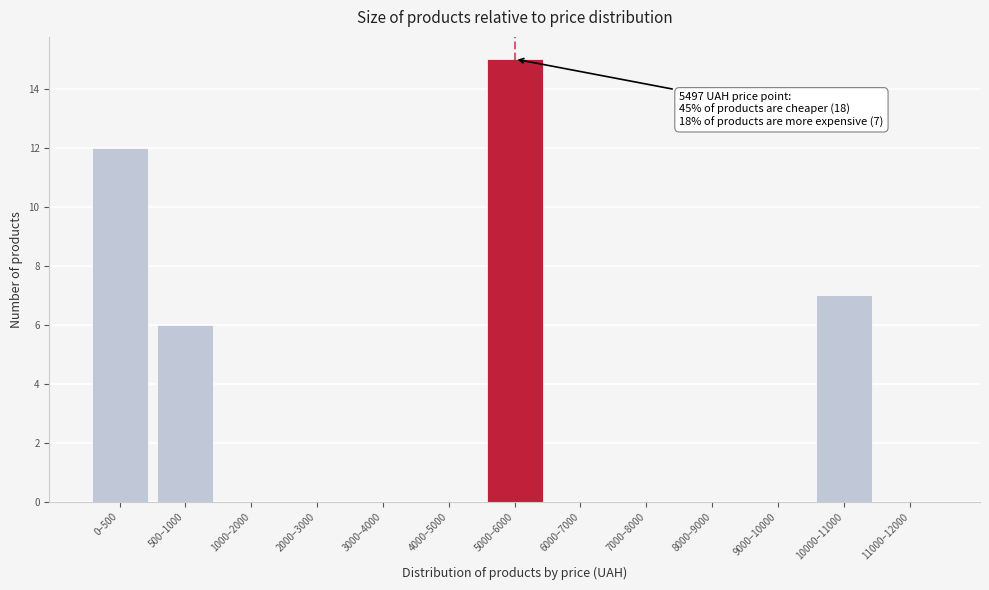

Reading left to right, list all the values displayed in this chart.

0–500=12	500–1000=6	1000–2000=0	2000–3000=0	3000–4000=0	4000–5000=0	5000–6000=15	6000–7000=0	7000–8000=0	8000–9000=0	9000–10000=0	10000–11000=7	11000–12000=0